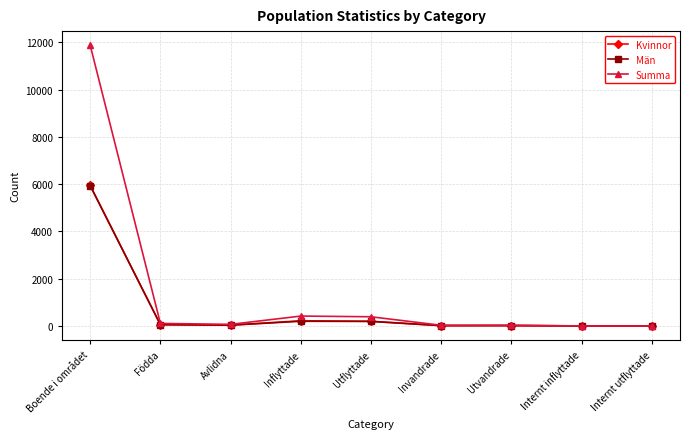

What is the label of the 9th point from the right?

Boende i området